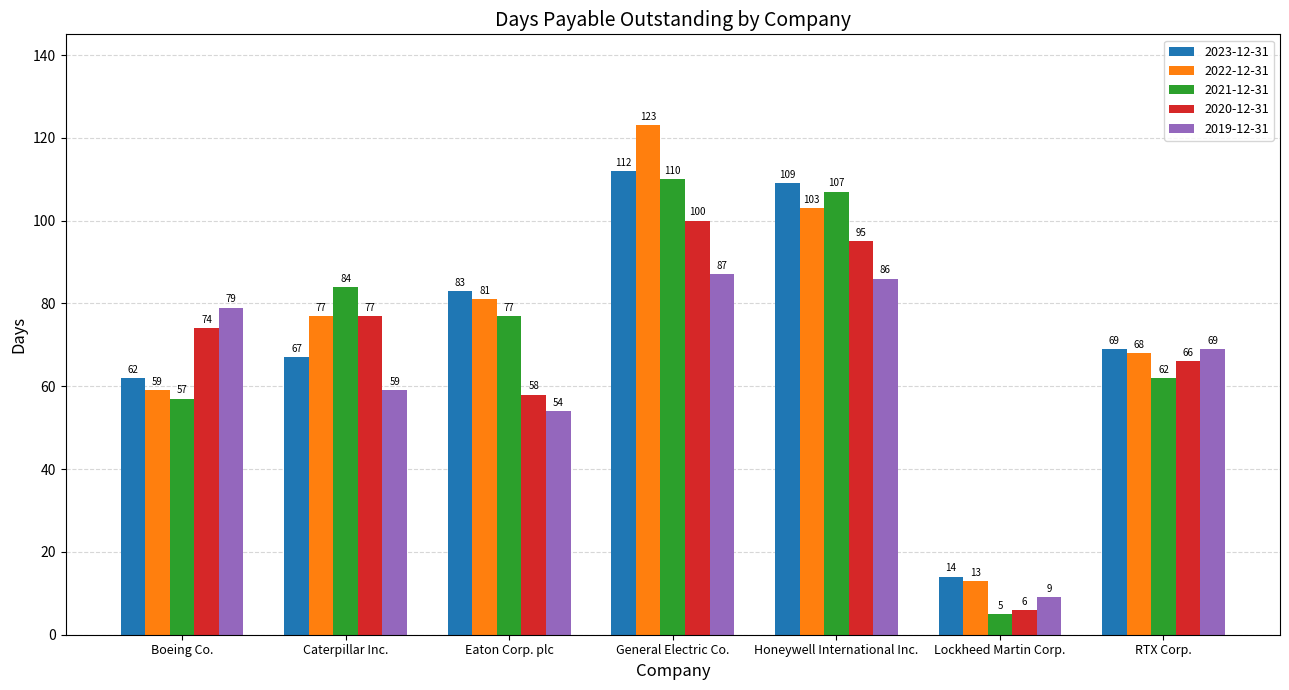

What is the maximum value shown in the chart?

123